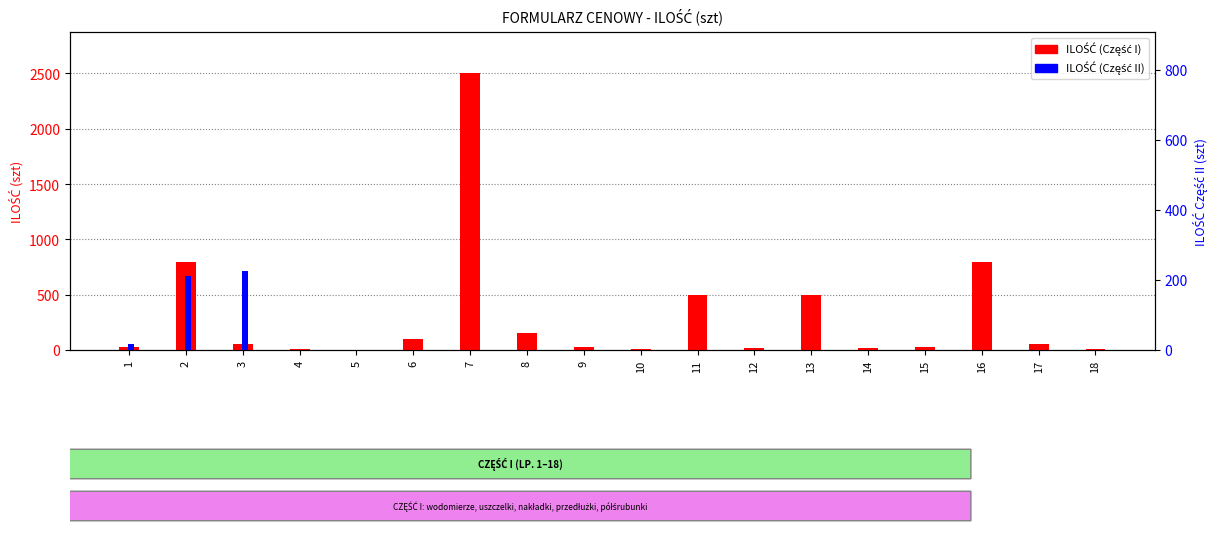

How many values in ILOŚĆ (Część II) are above zero?

3